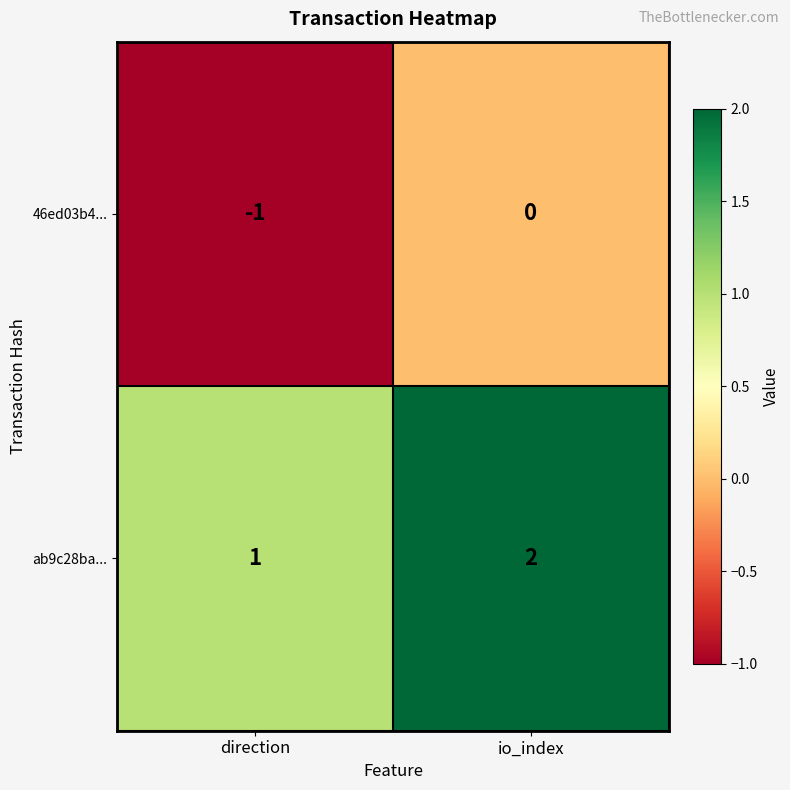

Rank the series by their average value, from highest to lowest.

ab9c28ba..., 46ed03b4...